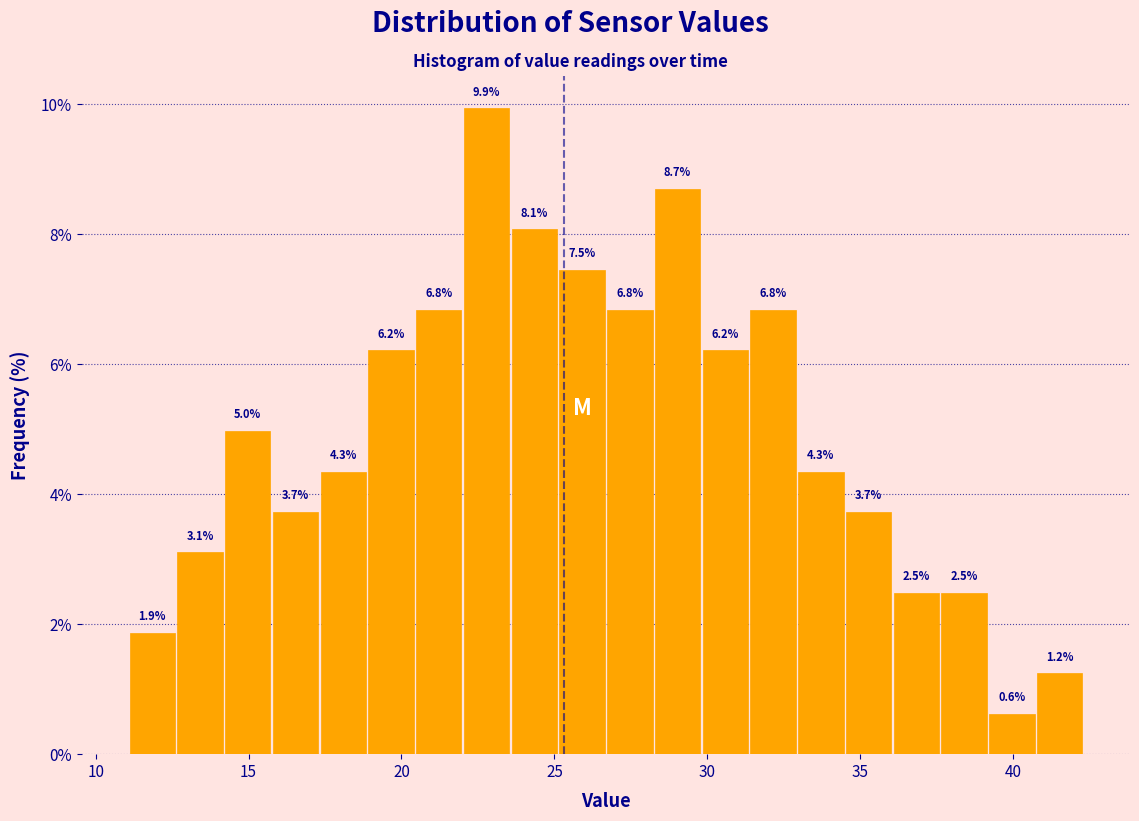

Around what value on the x-axis is the tallest bar? Give the approximate position of its centre, as read against the axis.

23.0